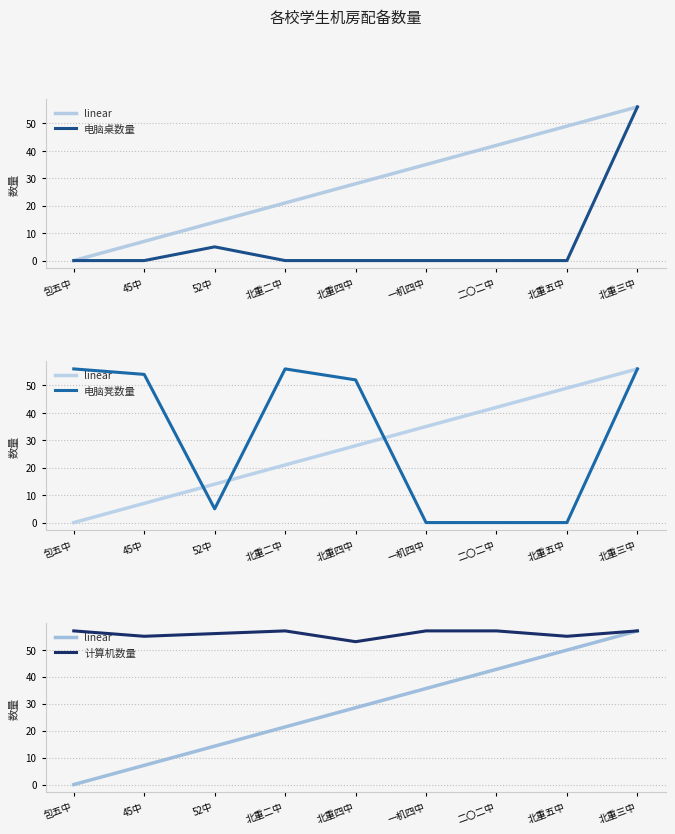

Does the chart display data point markers on the line(s)?

No